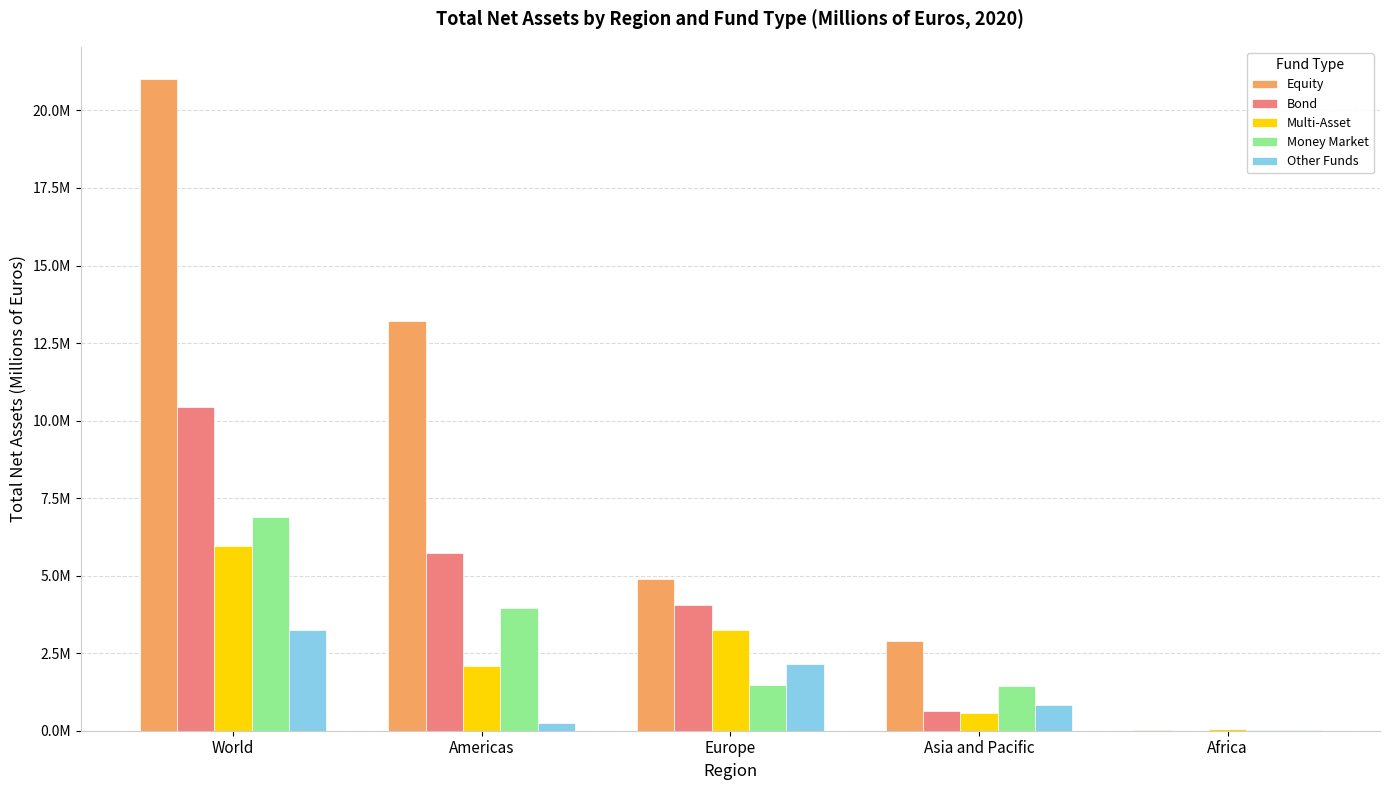

The Other Funds series shows 938311 at World. True or false?

False